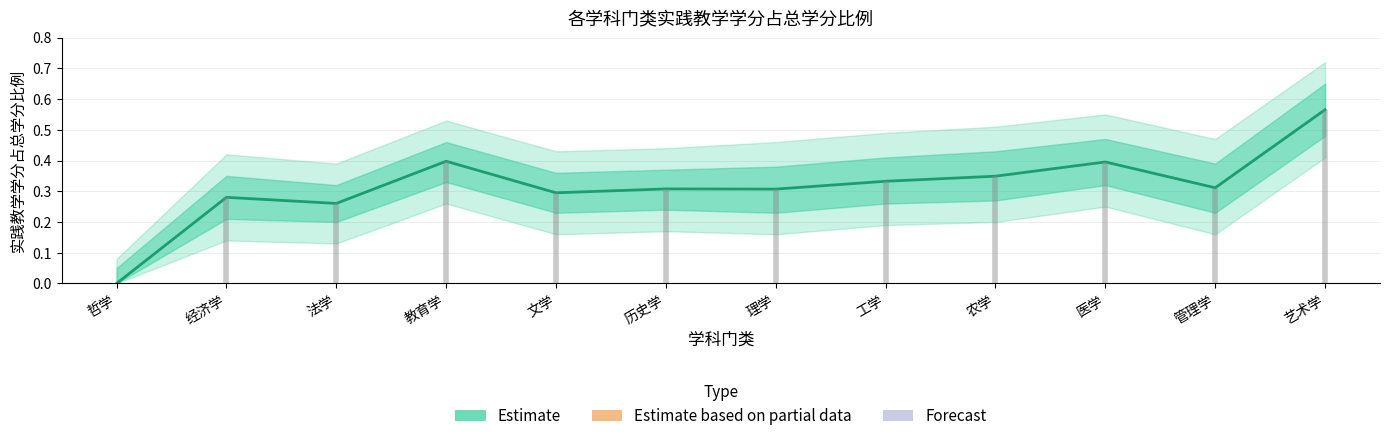

The chart shows a value of 0.1 at 理学. True or false?

False